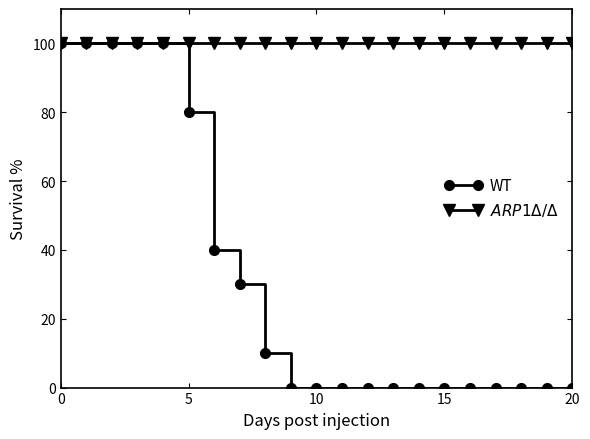

What is the greatest value displayed?

100